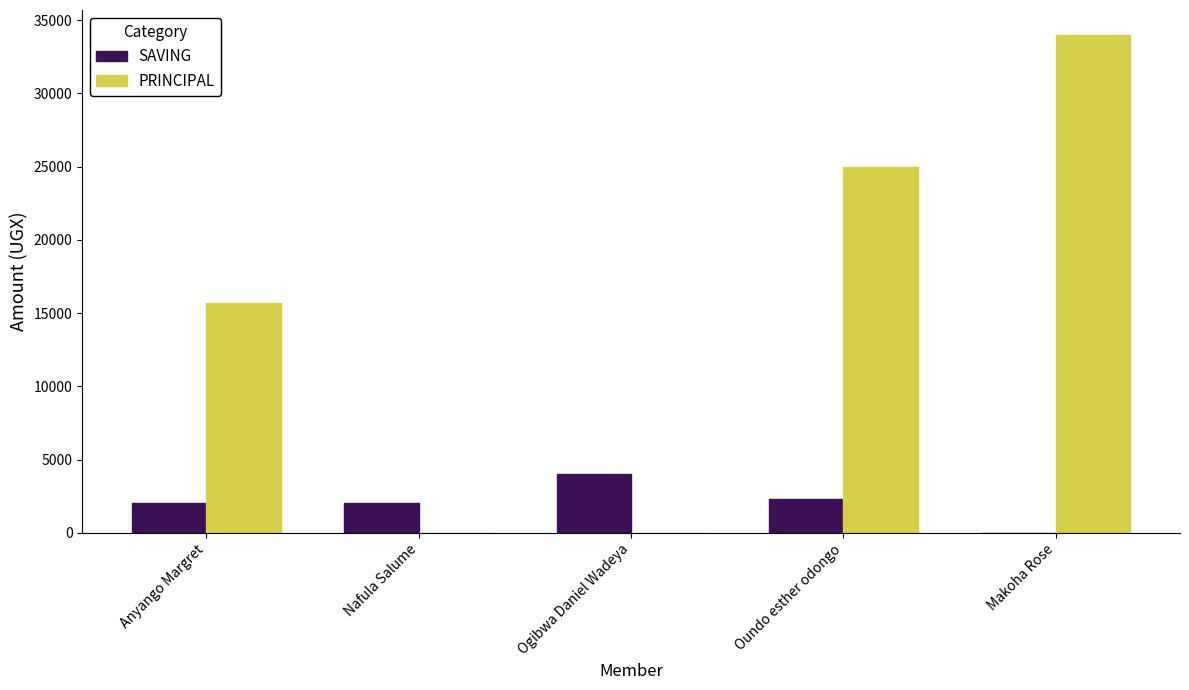

At which label is PRINCIPAL closest to 17000?

Anyango Margret